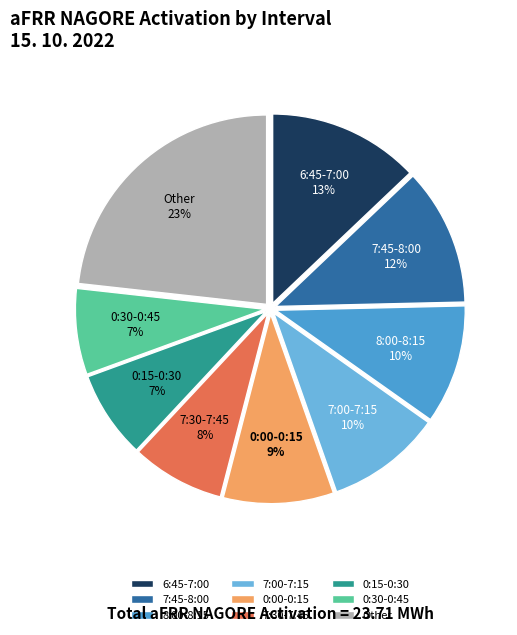

The 6:45-7:00 slice represents 1% of the pie. True or false?

False